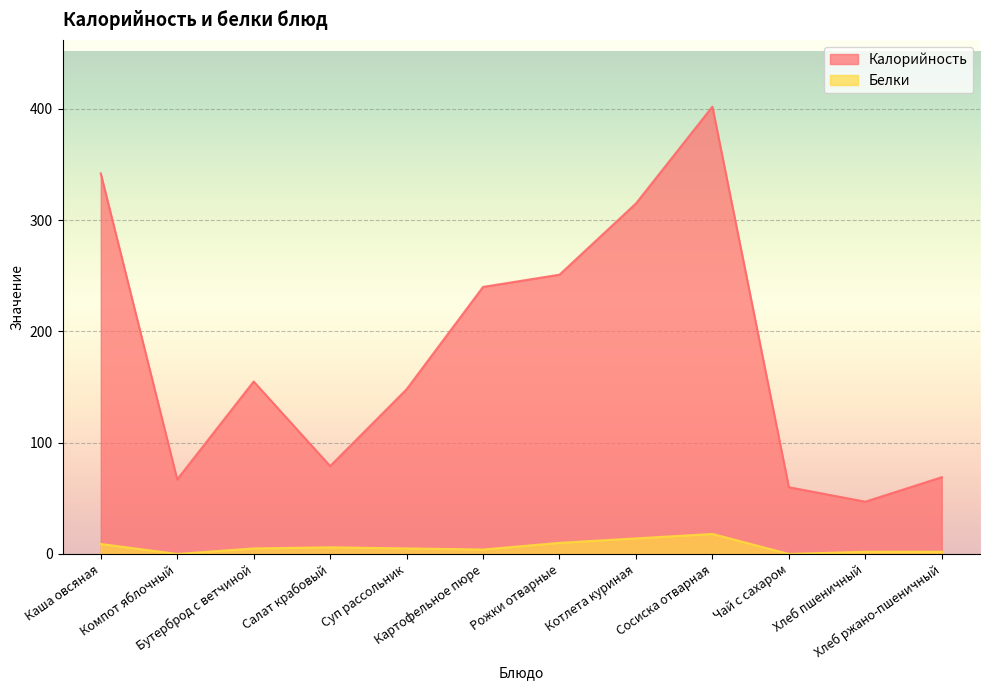

What is the sum of all Калорийность values?

2175